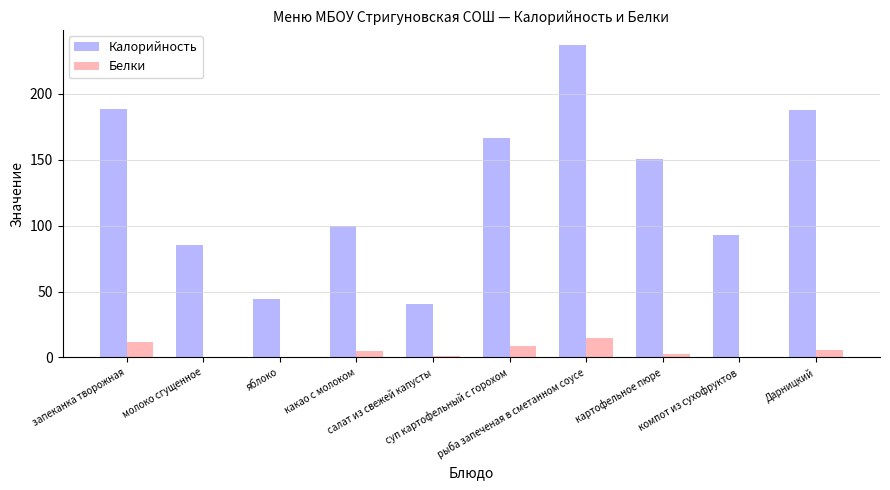

What is the average value of the Калорийность series?

129.1